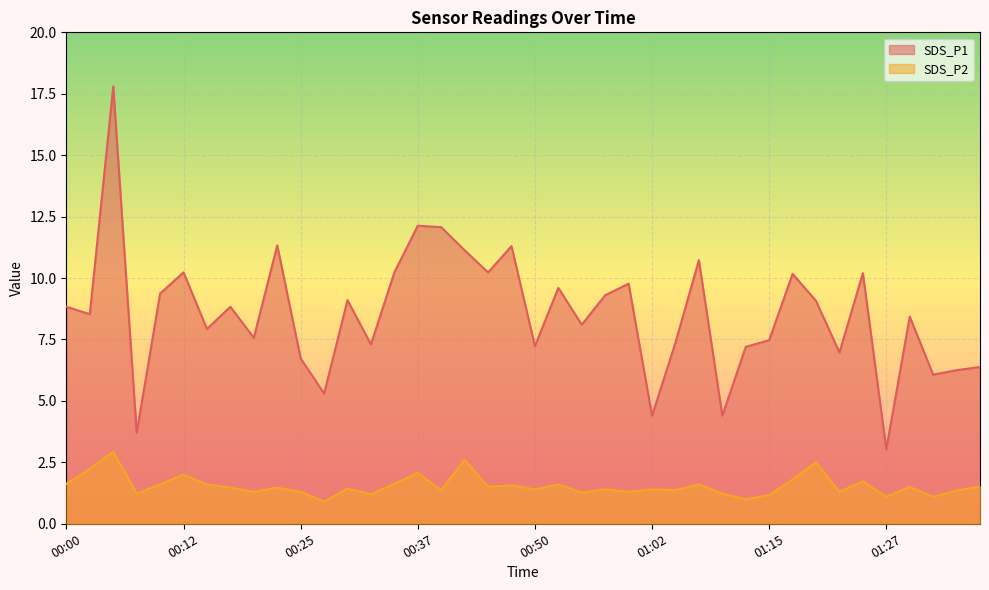

The SDS_P2 series shows 0.6 at 01:35. True or false?

False